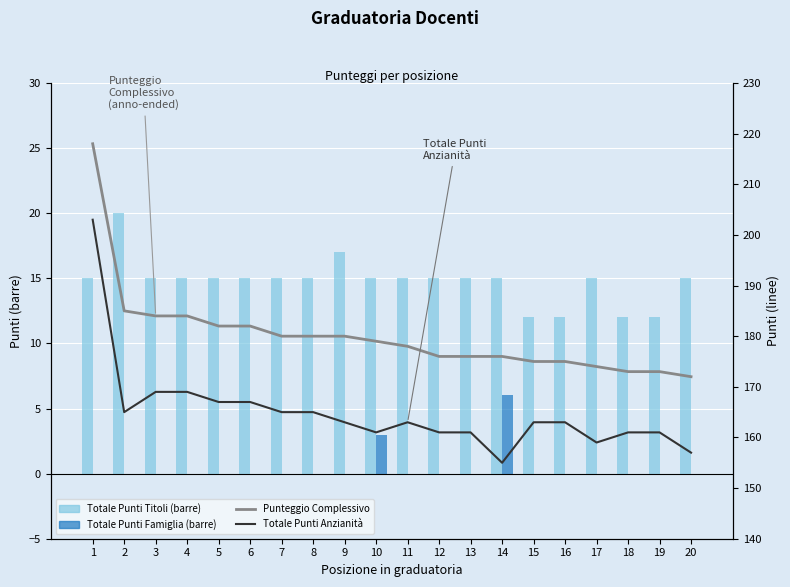

The Totale Punti Anzianità series shows 163 at 16. True or false?

True